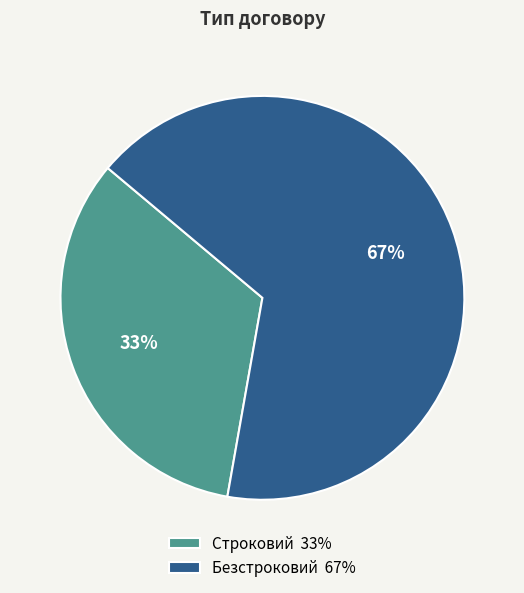

Rank the categories by value from lowest to highest.

Строковий, Безстроковий